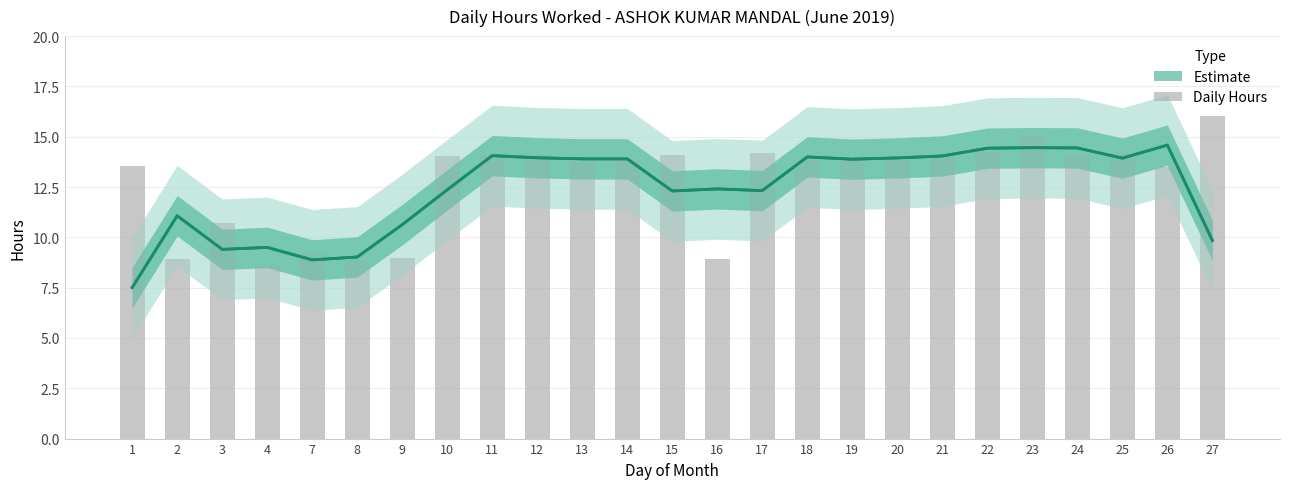

Reading left to right, what are all the values shown in this chart?

Estimate: 1=7.5	2=11.1	3=9.4	4=9.5	7=8.9	8=9.0	9=10.6	10=12.4	11=14.1	12=14.0	13=13.9	14=13.9	15=12.3	16=12.4	17=12.3	18=14.0	19=13.9	20=13.9	21=14.0	22=14.4	23=14.5	24=14.4	25=13.9	26=14.6	27=9.8
Daily Hours: 1=13.6	2=8.9	3=10.7	4=8.6	7=9.2	8=8.8	9=9.0	10=14.1	11=14.1	12=14.1	13=13.7	14=13.9	15=14.1	16=8.9	17=14.2	18=13.8	19=14.0	20=13.9	21=14.0	22=14.2	23=15.0	24=14.1	25=14.2	26=13.5	27=16.0